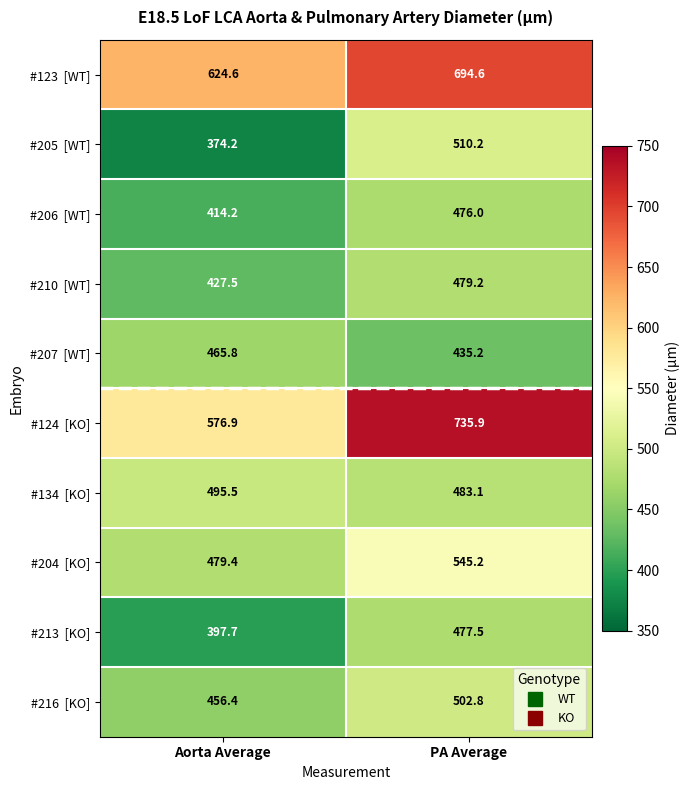

What is the difference between the highest and lowest values at PA Average?

300.7